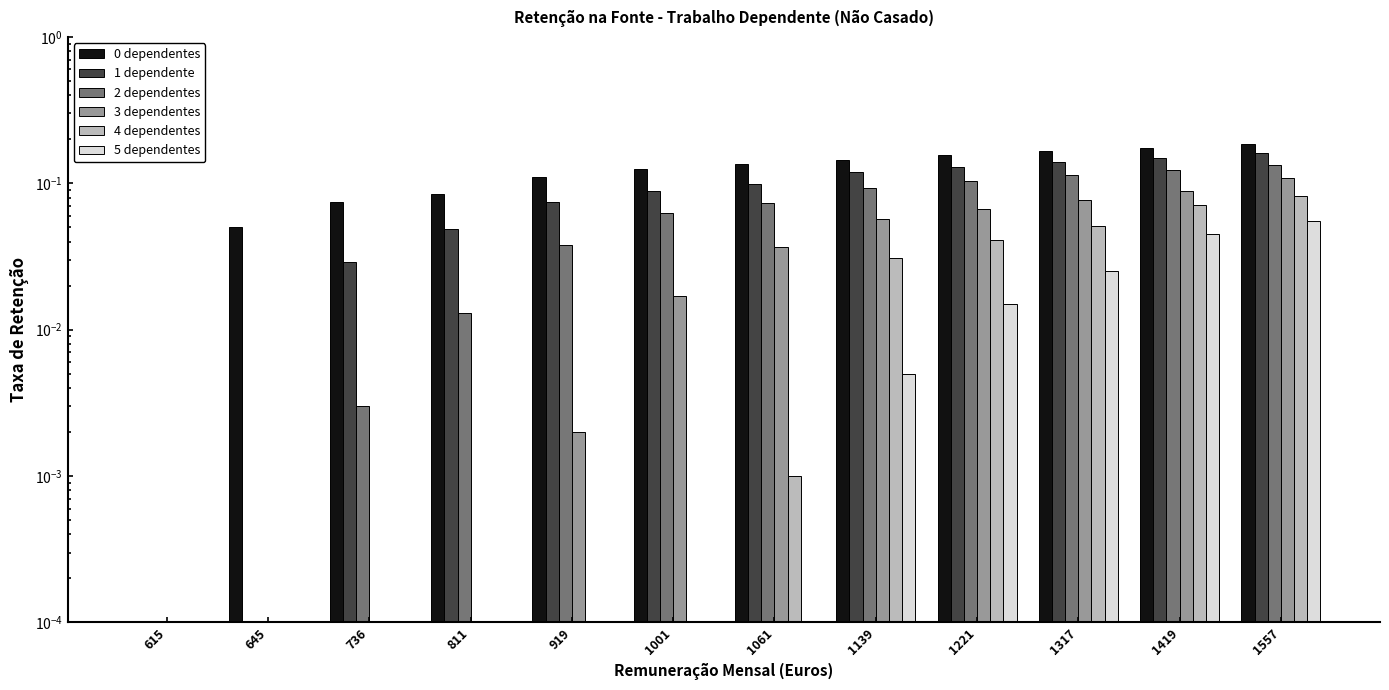

What is the sum of the 0 dependentes values at 1419 and 1001?

0.3